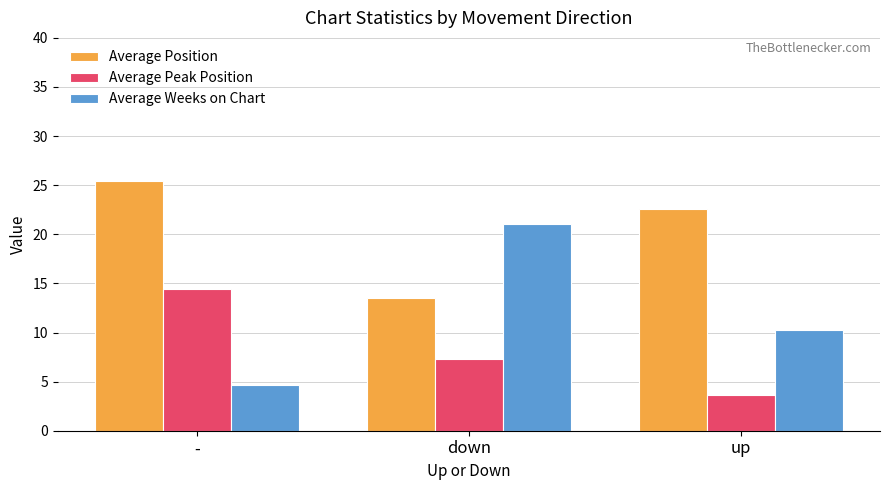

What is the highest value of the Average Weeks on Chart series?

21.0